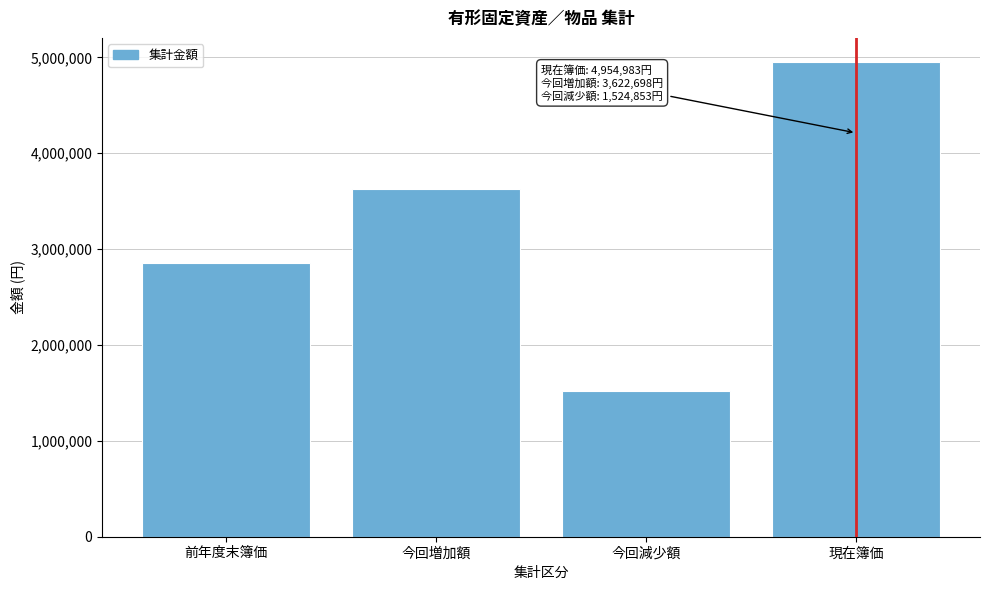

Reading left to right, list all the values displayed in this chart.

前年度末簿価=2857138	今回増加額=3622698	今回減少額=1524853	現在簿価=4954983